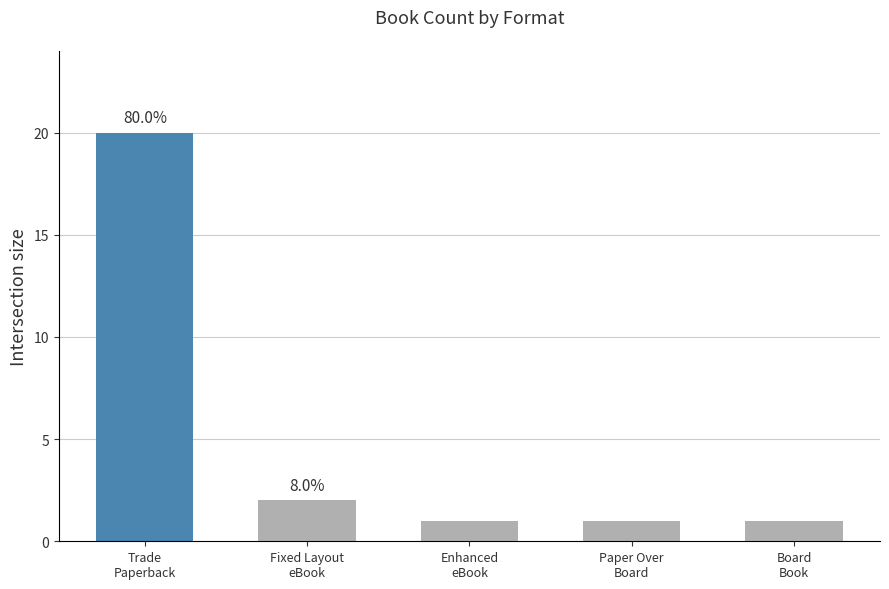

Are the bars grouped side by side (vs. stacked)?

No